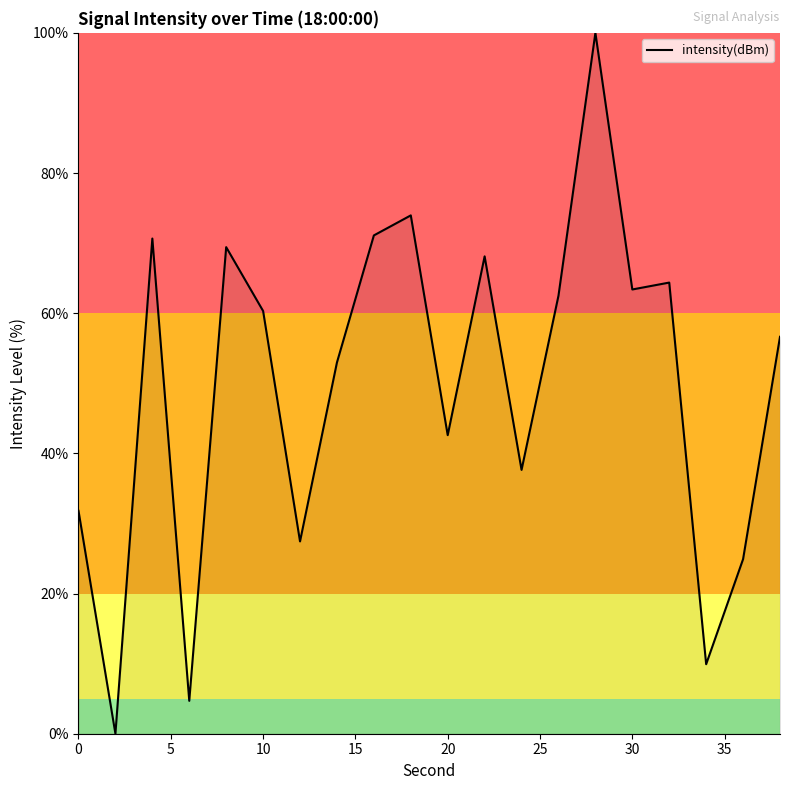

Does the chart display data point markers on the line(s)?

No